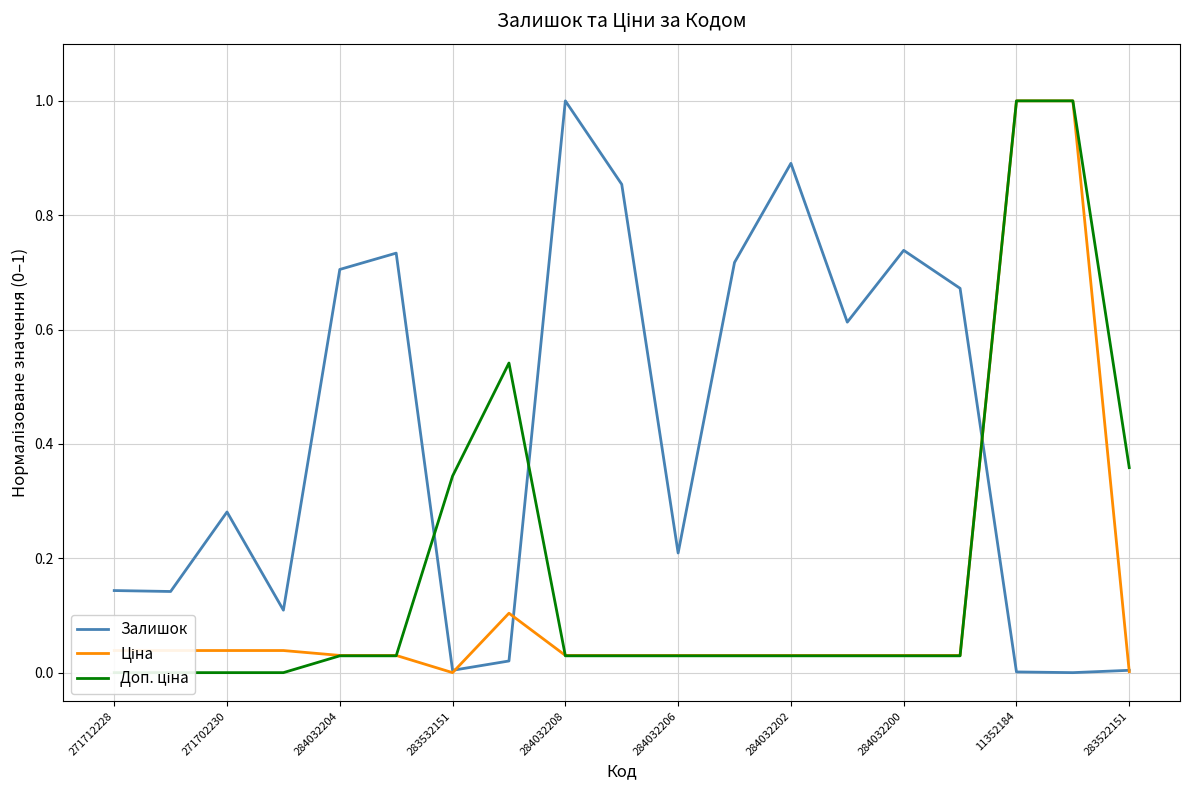

List the series in order of their peak value, highest first.

Залишок, Ціна, Доп. ціна